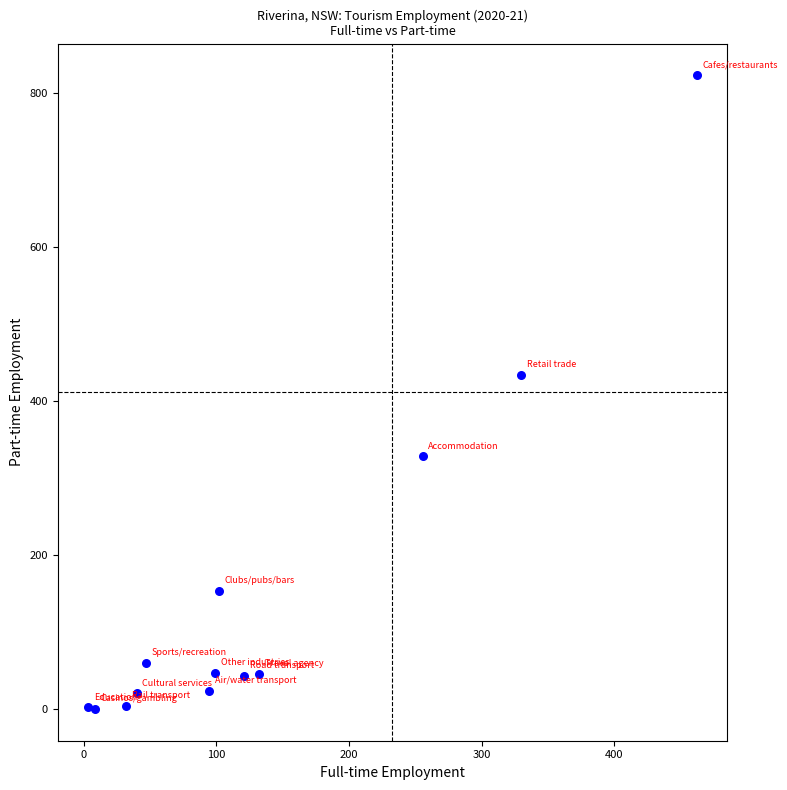

What is the range of Y values (max minus min)?

823.6